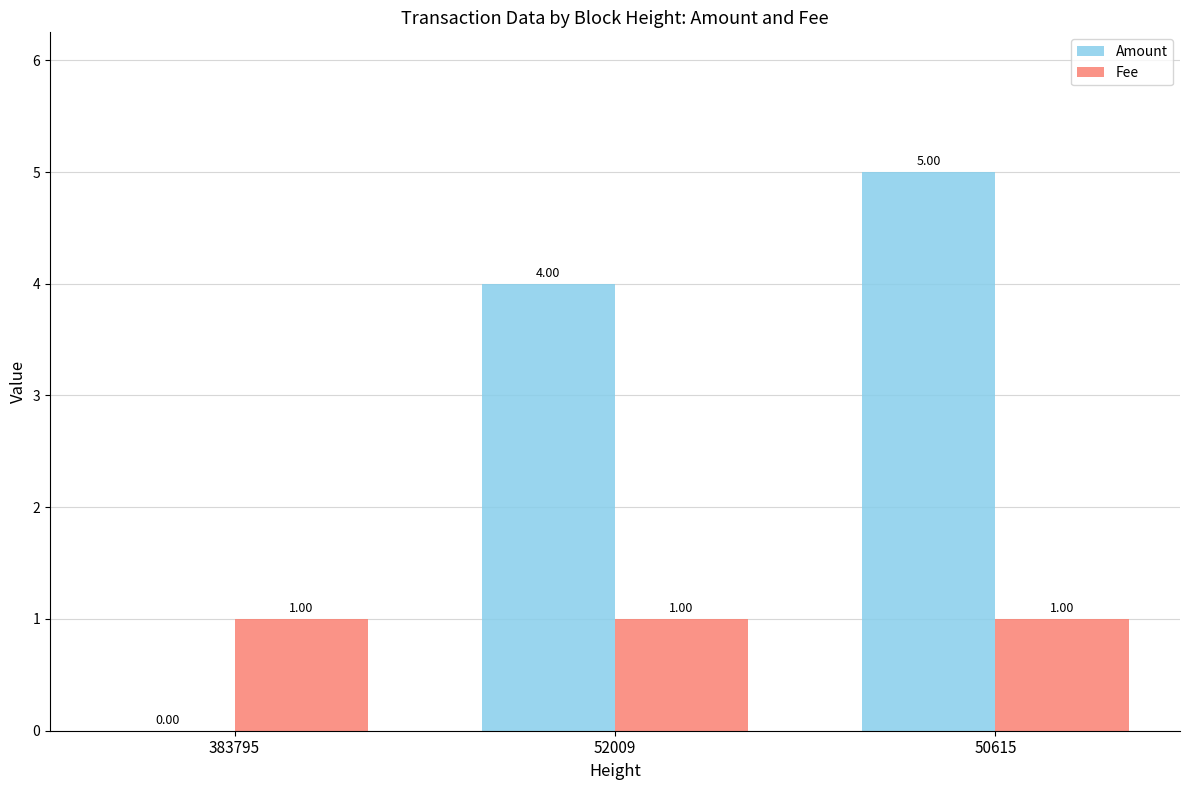

Which series changed the most between 383795 and 52009?

Amount